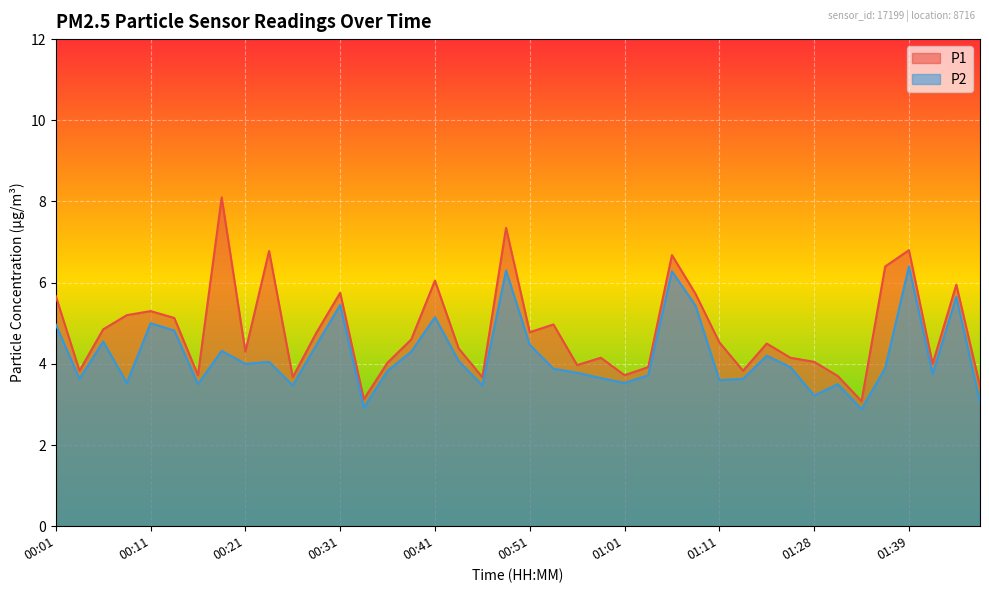

What is the label of the 6th point from the left?

00:13